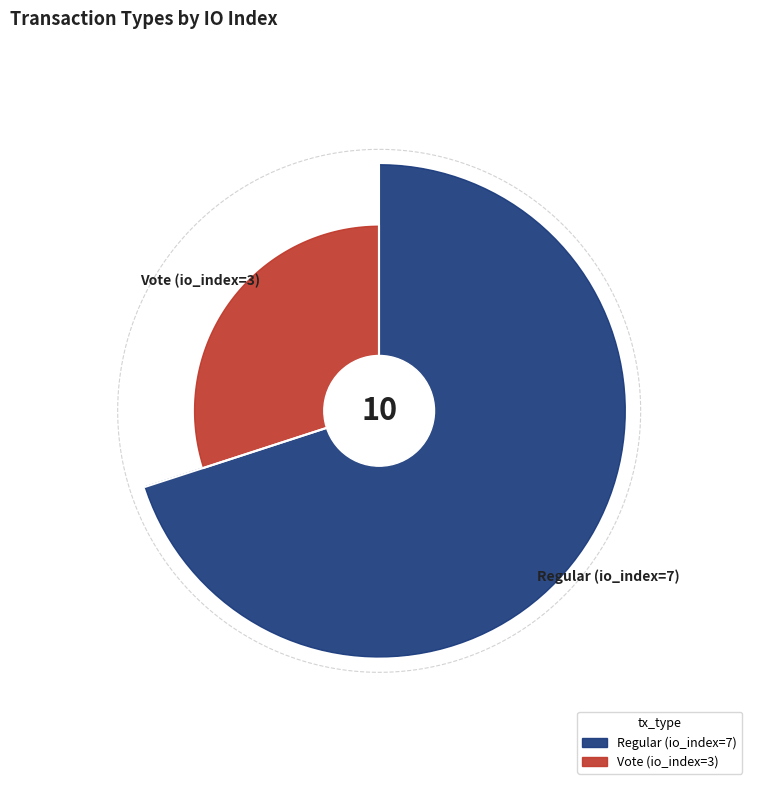

What is the ratio of the value at Vote (io_index=3) to the value at Regular (io_index=7)?

0.4